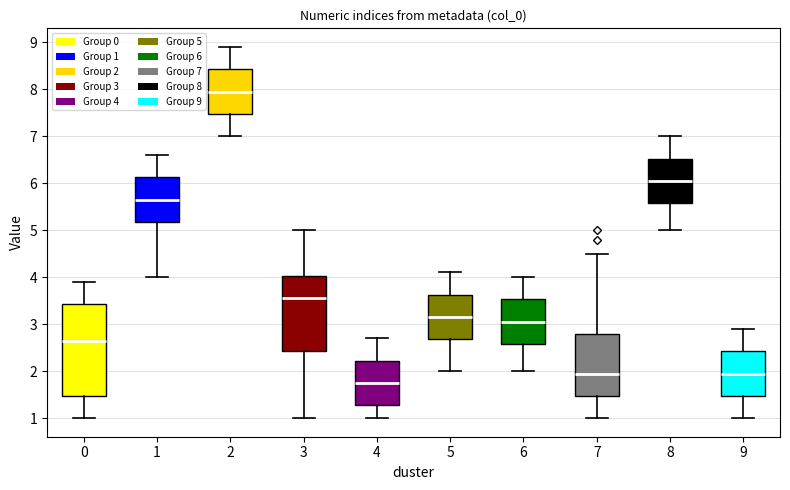

Which box's median line is the lowest?

4